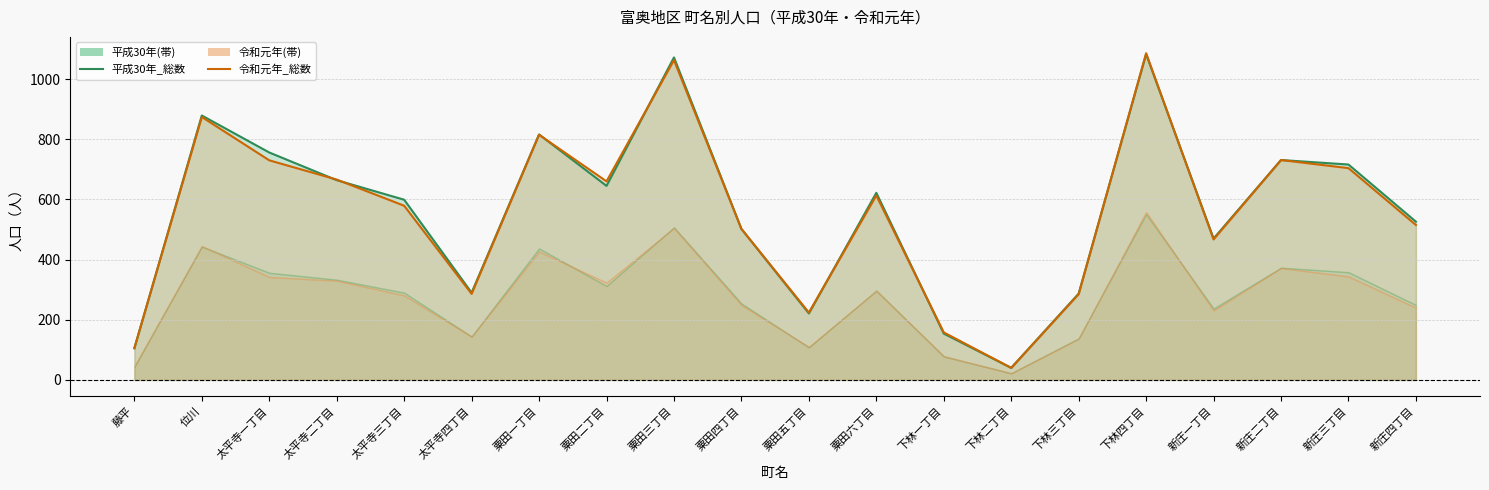

Where is the first local maximum for 平成30年_総数?

位川